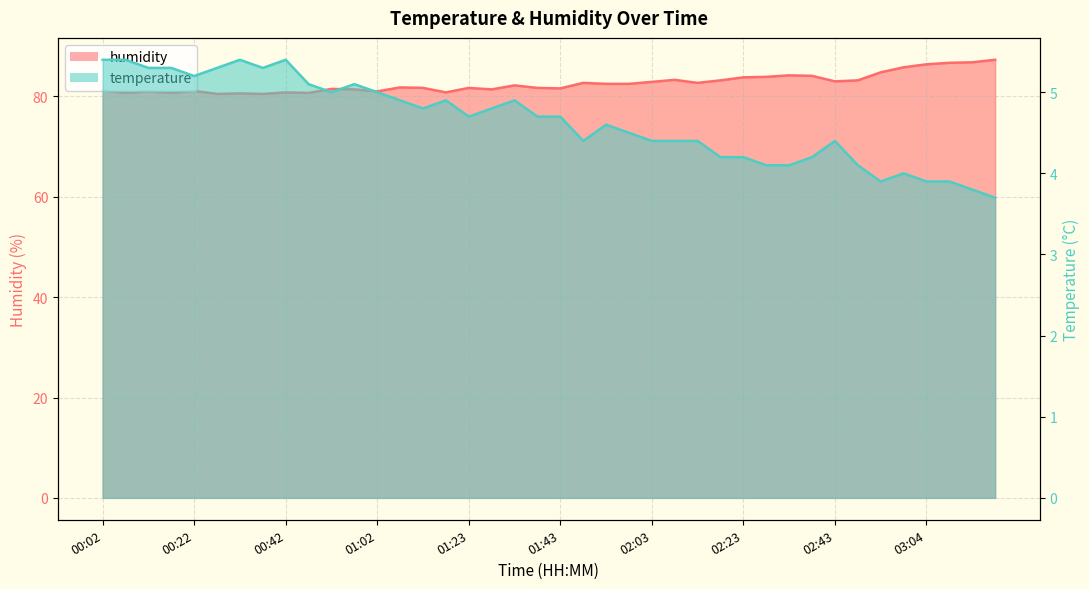

True or false: temperature has more than 1 interior local peaks.

True